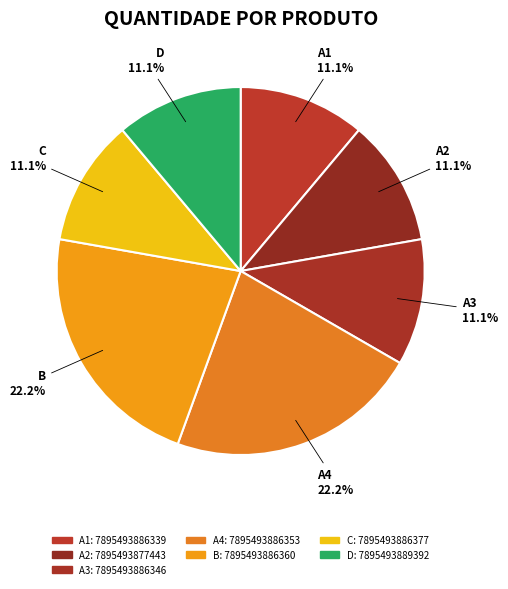

Which category has the biggest portion of the pie?

7895493886353